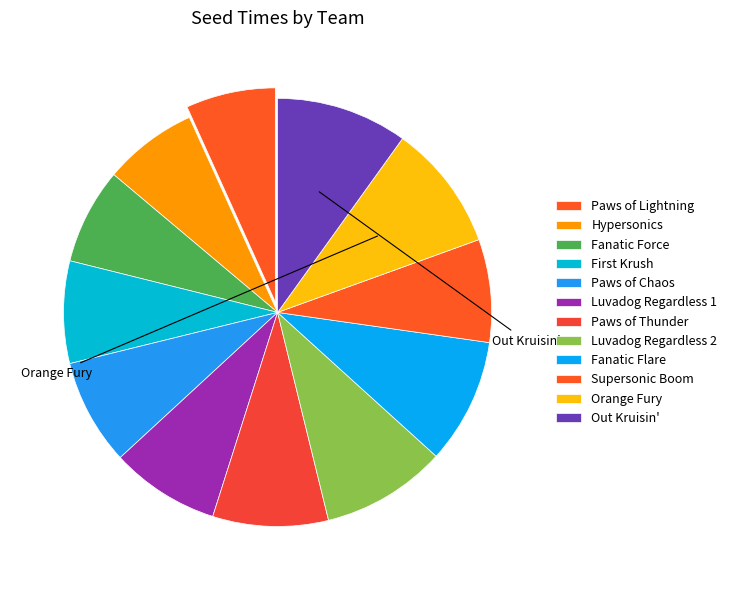

How many segments does this pie chart have?

12